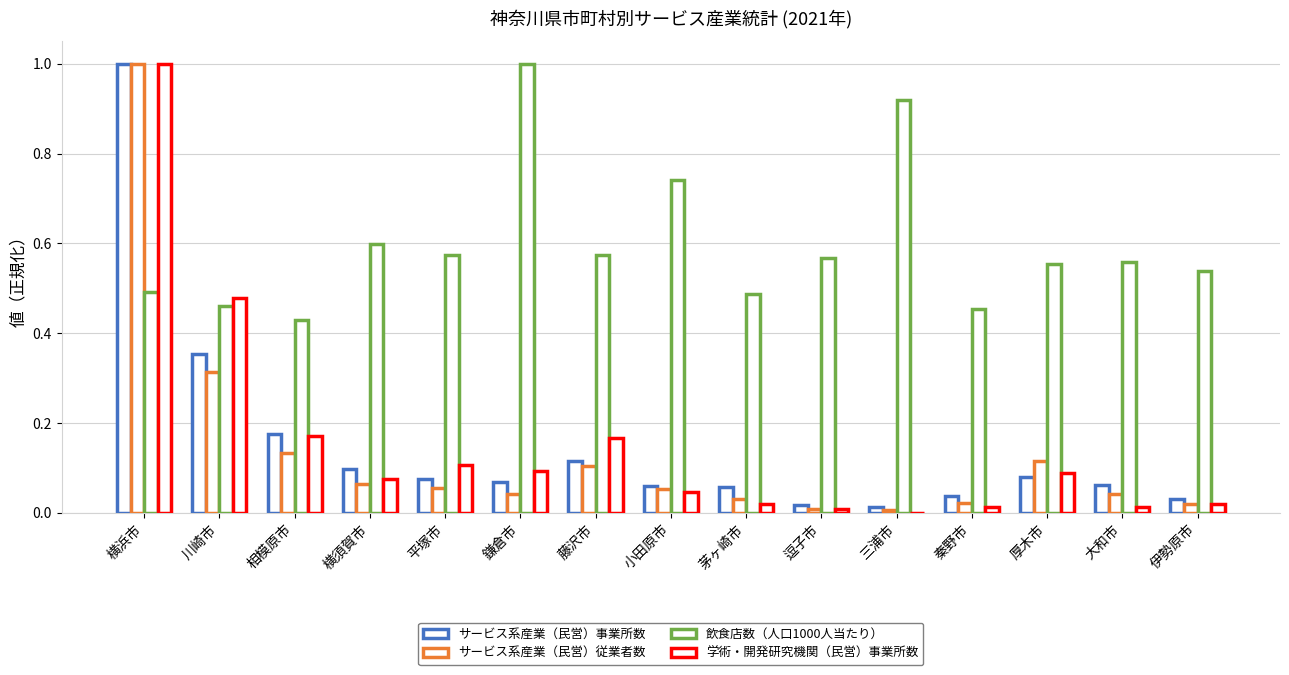

Rank the series at 平塚市 from highest to lowest value.

飲食店数（人口1000人当たり）, 学術・開発研究機関（民営）事業所数, サービス系産業（民営）事業所数, サービス系産業（民営）従業者数